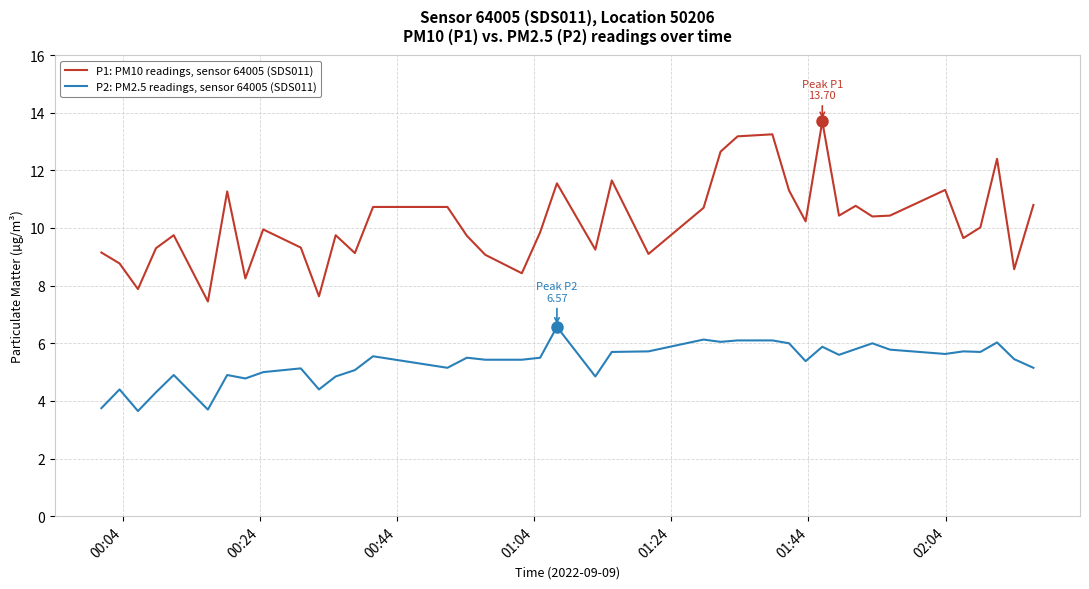

True or false: P2: PM2.5 readings, sensor 64005 (SDS011) and P1: PM10 readings, sensor 64005 (SDS011) intersect in this chart.

False